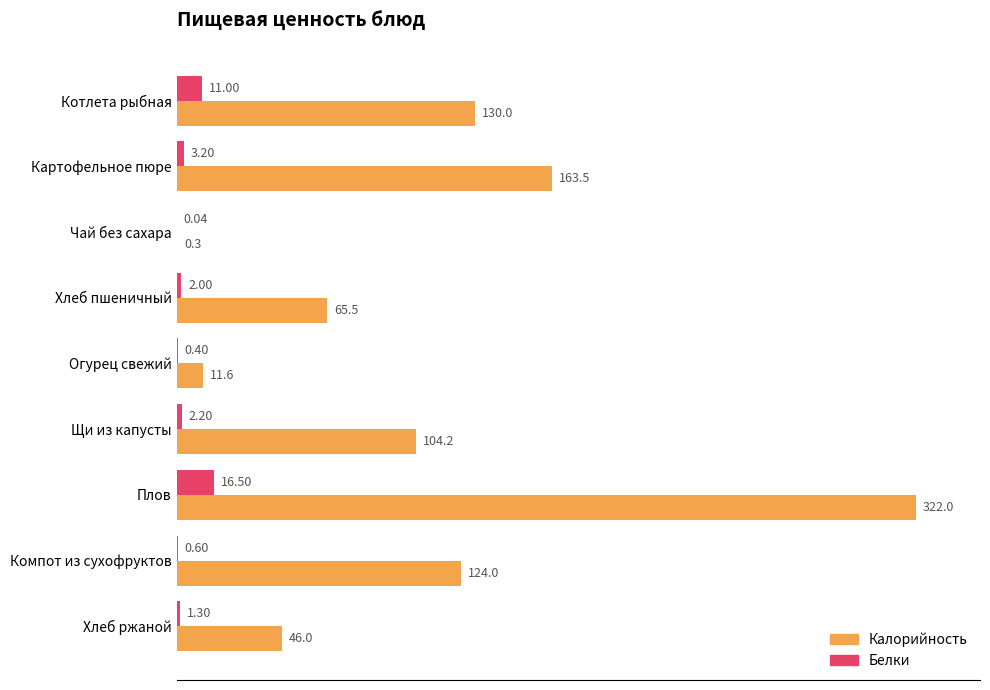

At which category is the sum across all series the highest?

Плов